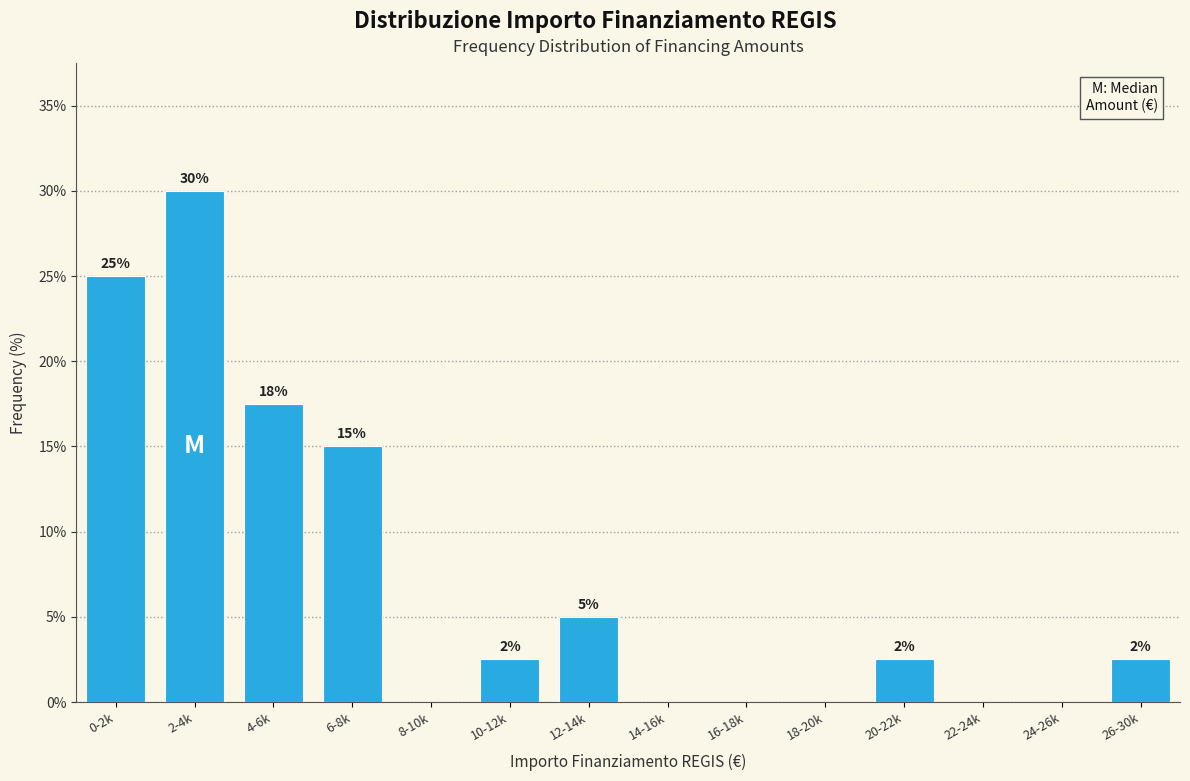

What is the greatest value displayed?

30.0